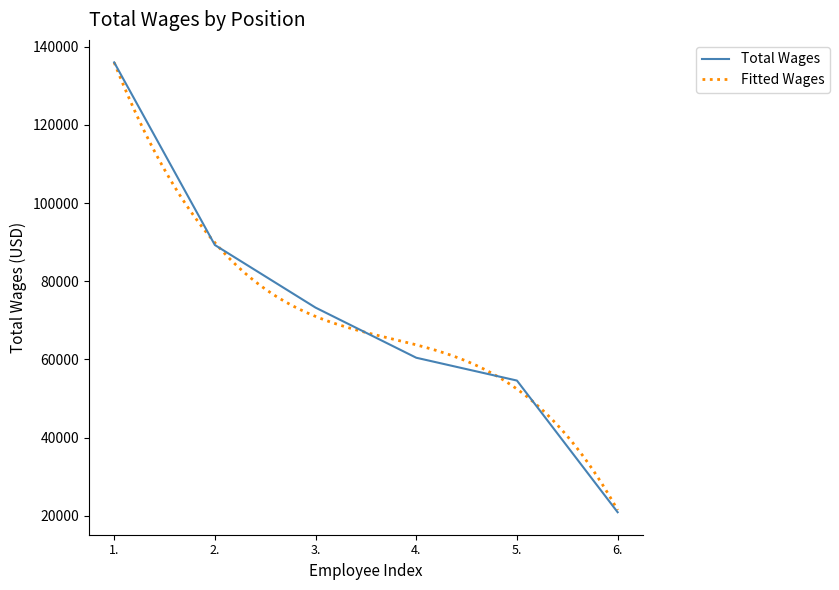

Does the chart have visible grid lines?

No